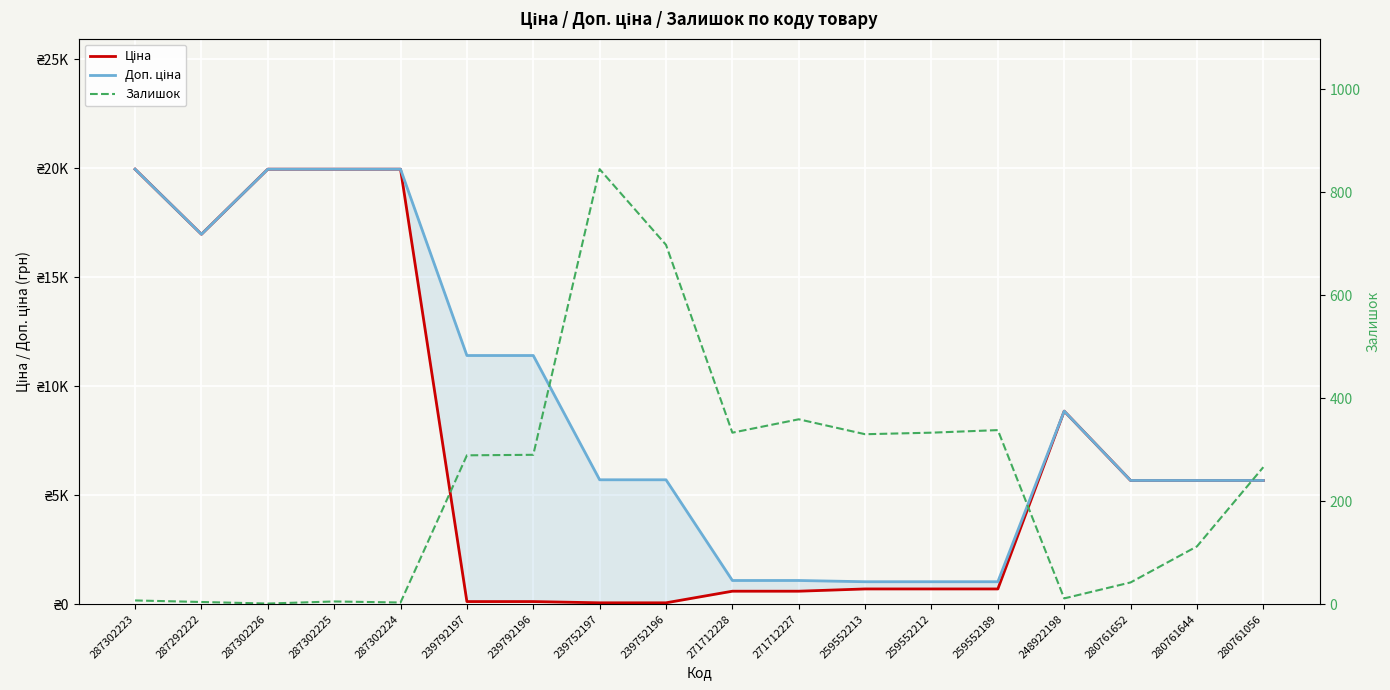

What is the value of the Залишок point at the 12th from the left?

330.0